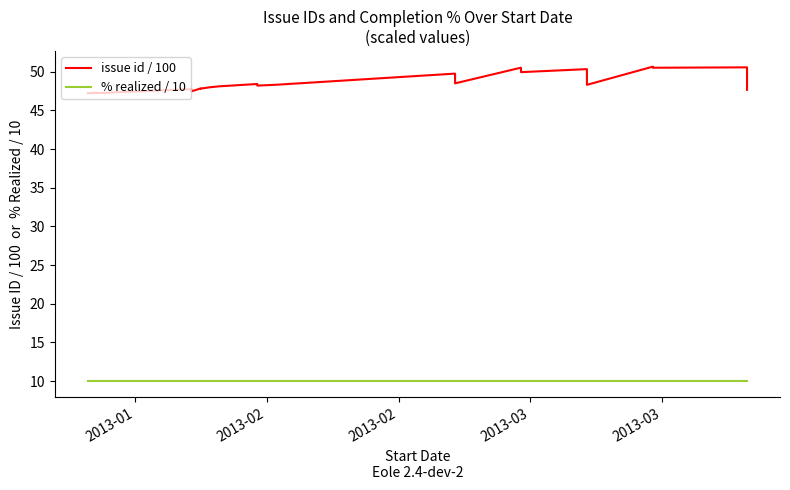

Is it true that issue id / 100 equals 81.8 at 28?

False